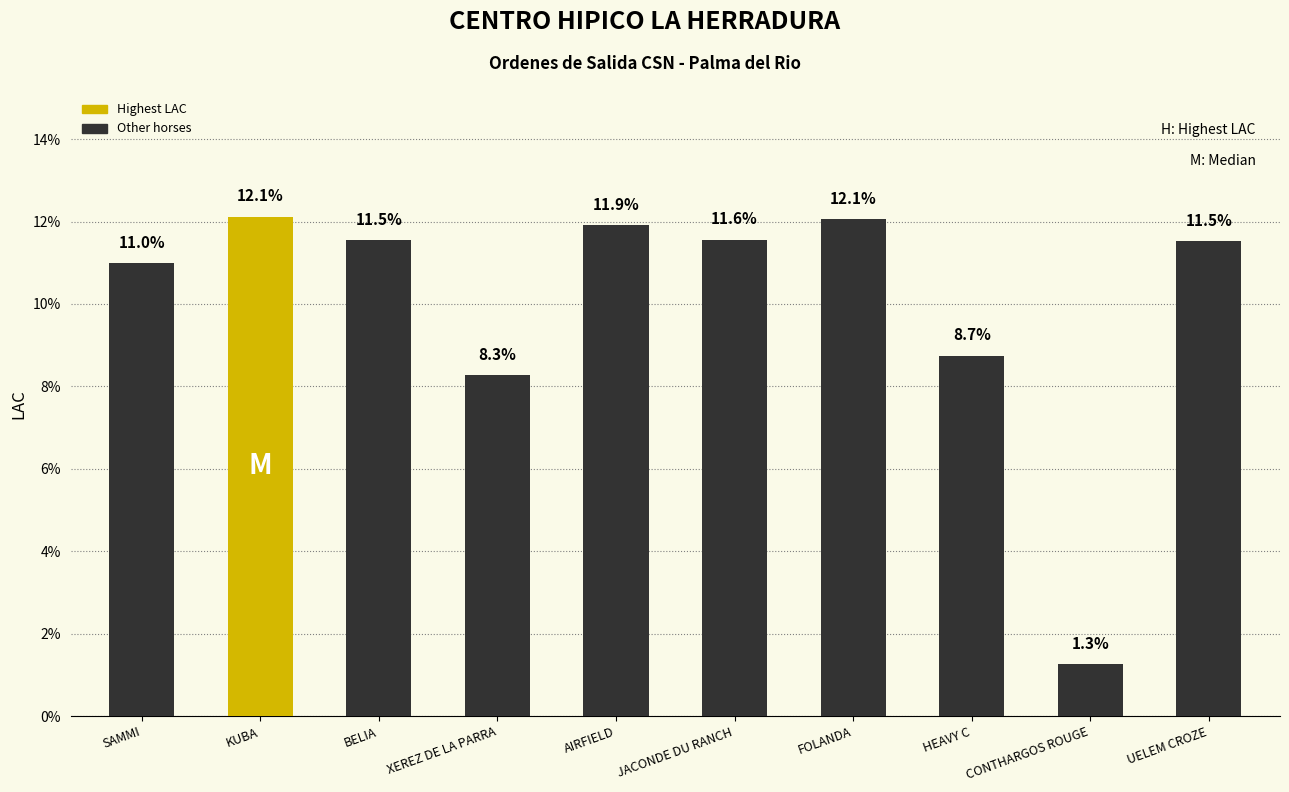

The value at FOLANDA is 12.1. True or false?

True